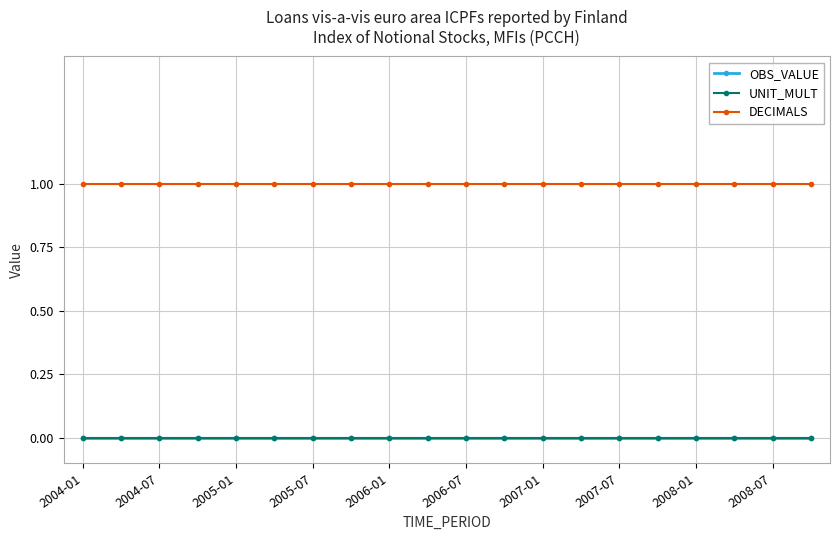

At which category does the chart reach its minimum across all series?

2004-01